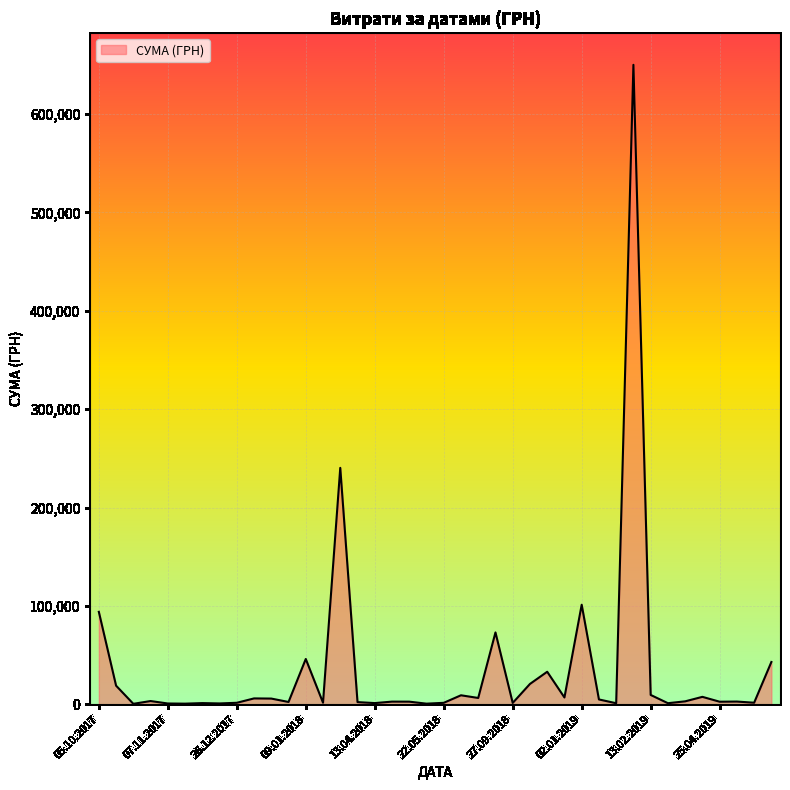

Does the chart display data point markers on the line(s)?

No